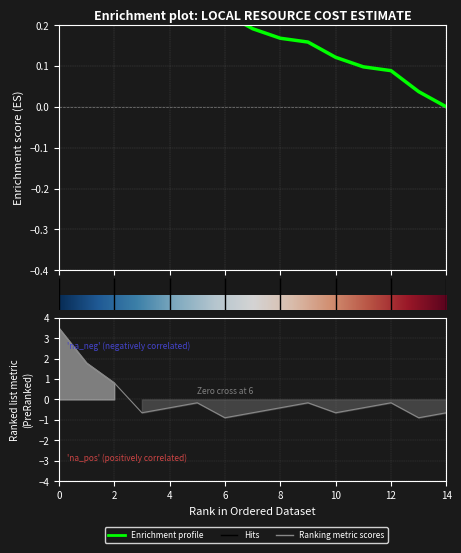

Reading left to right, extract all data points from this chart.

3.5	1.8	0.8	-0.7	-0.4	-0.2	-0.9	-0.7	-0.4	-0.2	-0.7	-0.4	-0.2	-0.9	-0.7